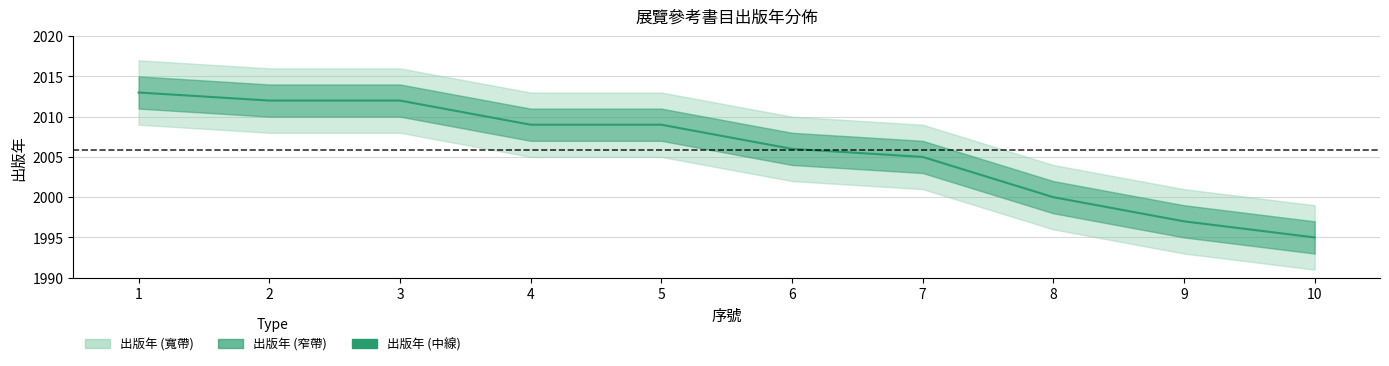

Does the chart have visible grid lines?

Yes